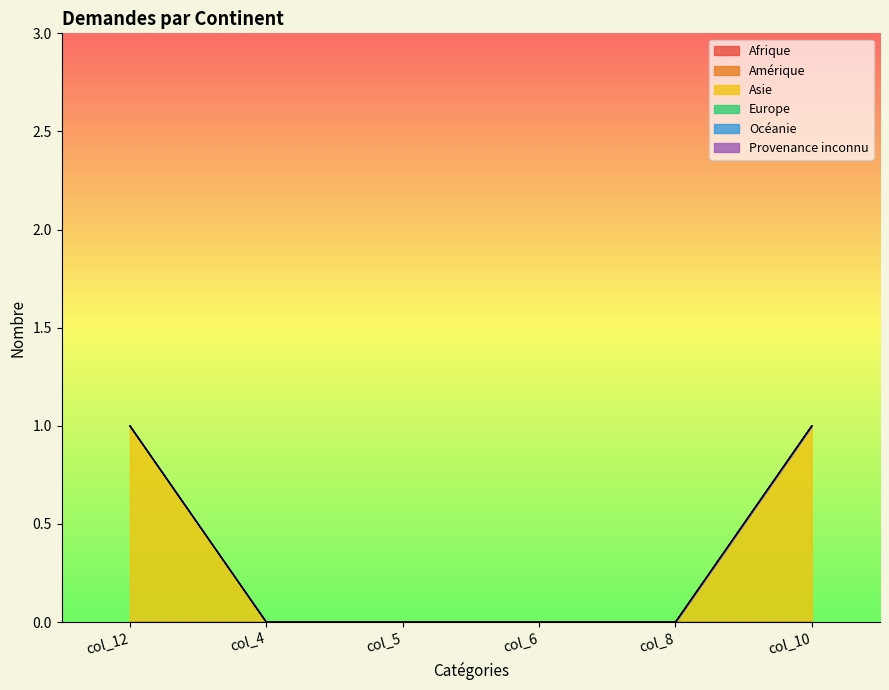

True or false: Europe has more than 0 interior local peaks.

False